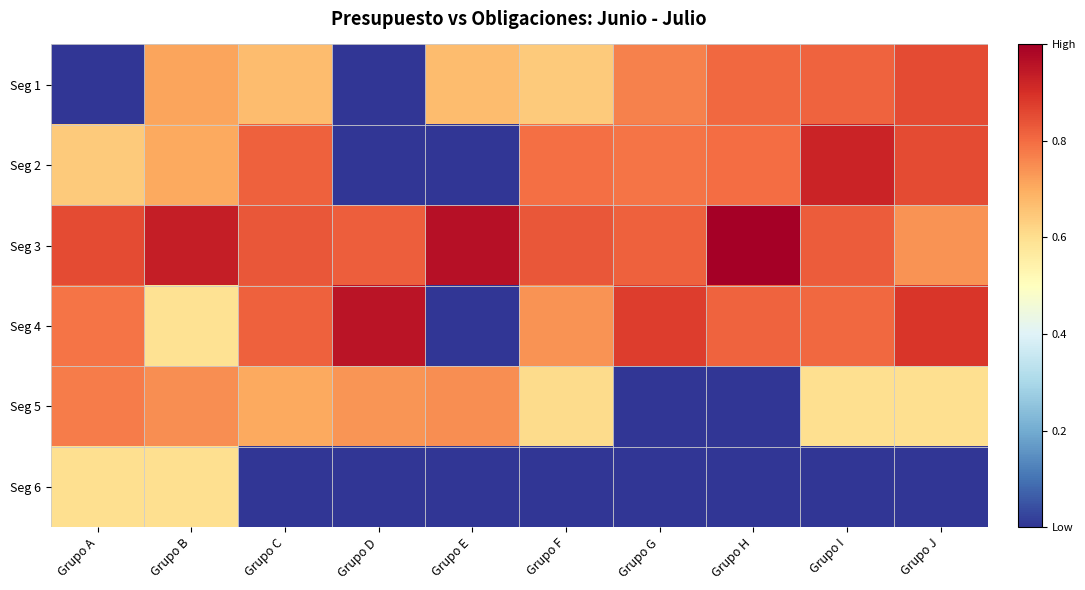

Which series has the largest total across all categories?

Seg 3